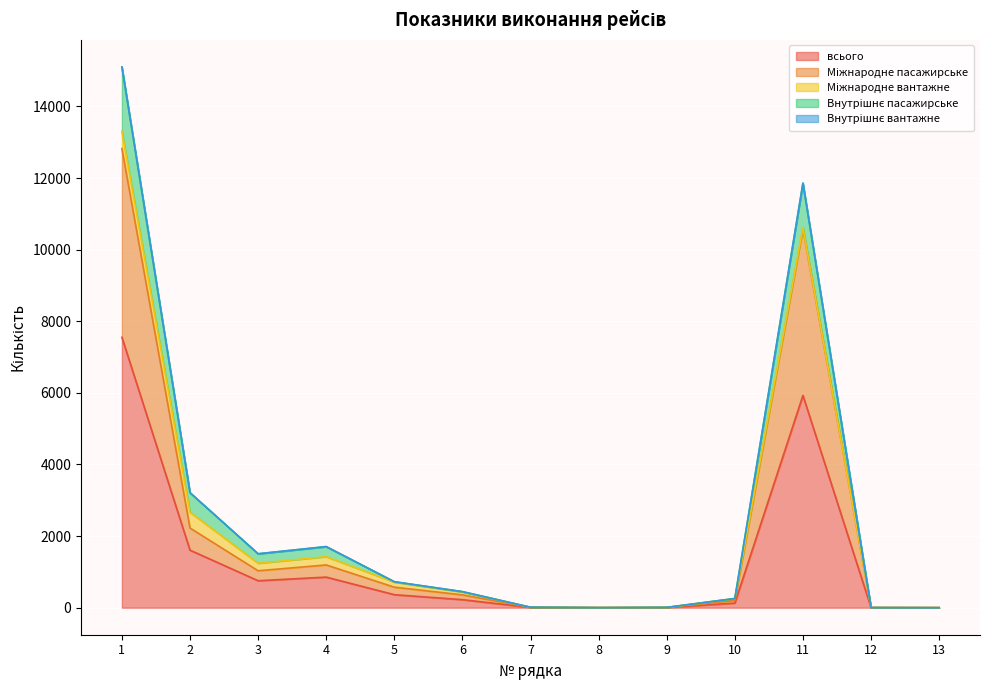

What is the maximum value for Міжнародне пасажирське?

12824